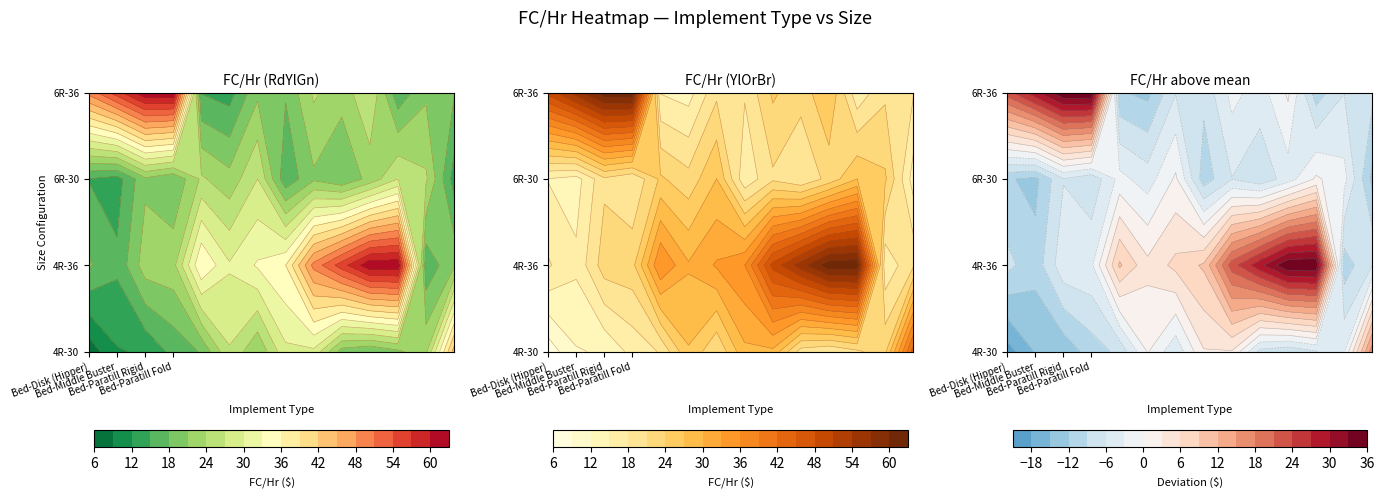

What is the smallest value displayed?

7.2